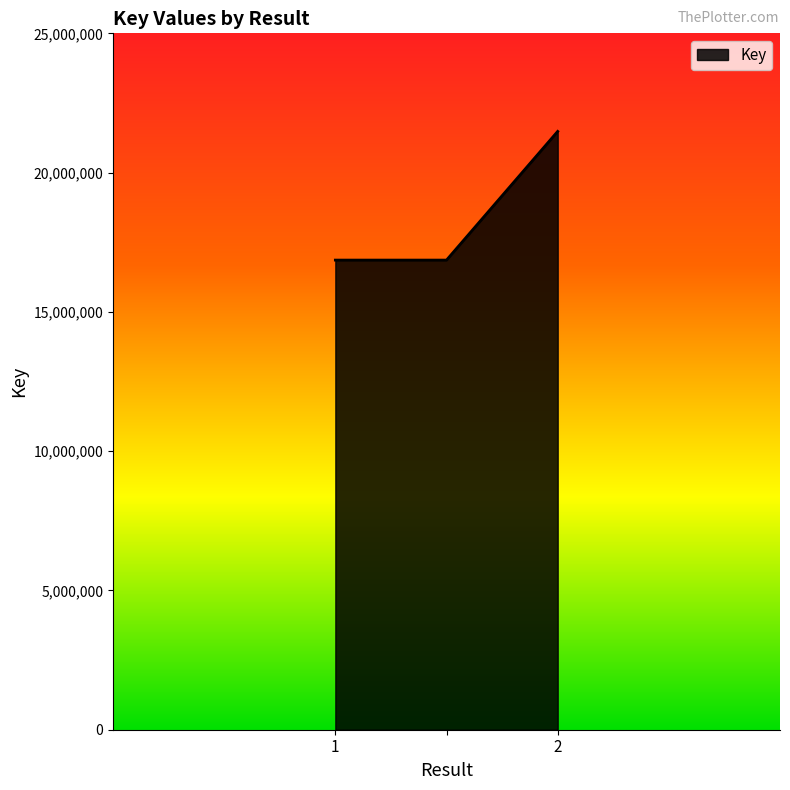

Does the chart display data point markers on the line(s)?

No